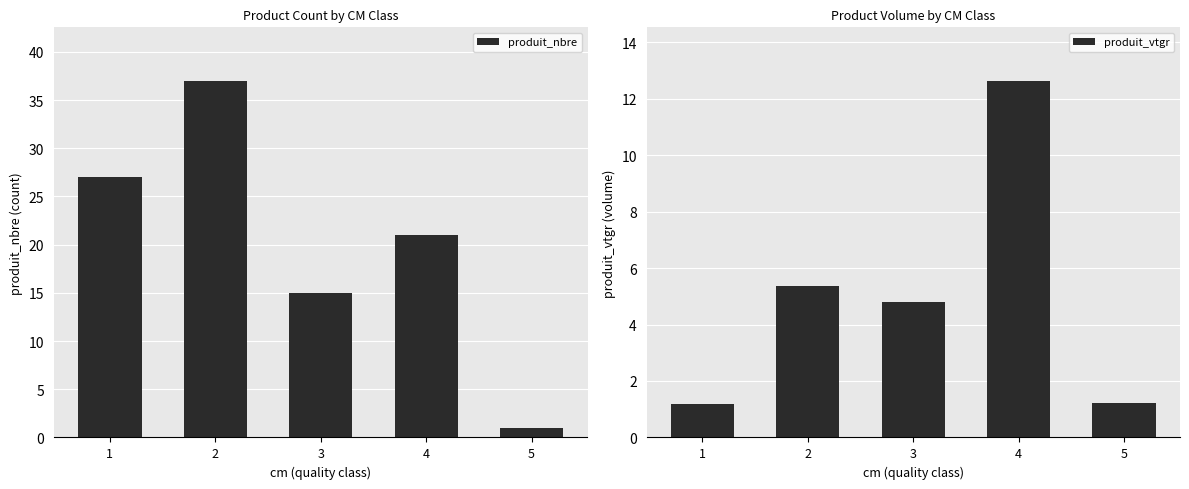

Reading right to left, what are all the values shown in this chart?

produit_nbre: 5=1.0	4=21.0	3=15.0	2=37.0	1=27.0
produit_vtgr: 5=1.2	4=12.6	3=4.8	2=5.4	1=1.2